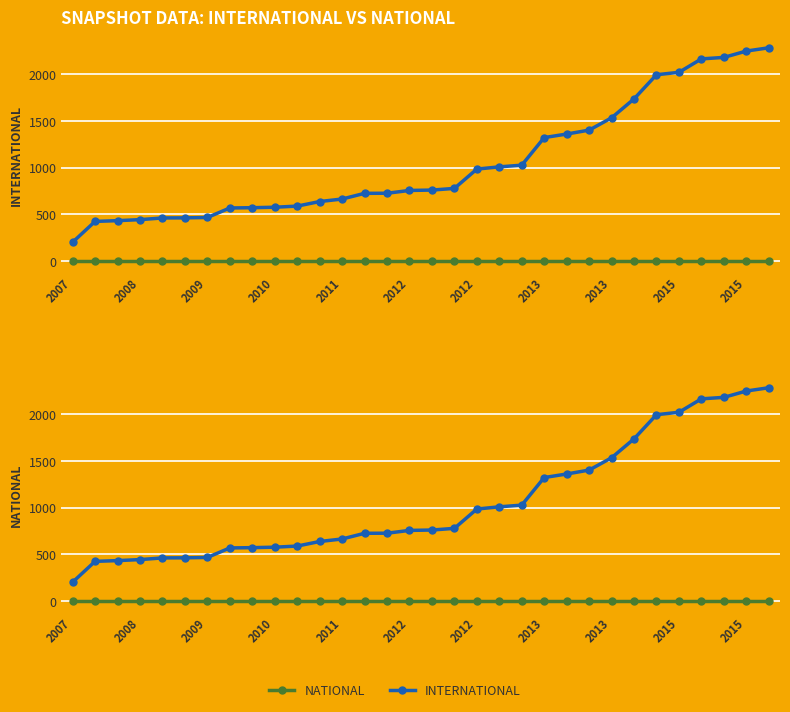

At which label does international first exceed 760?

17